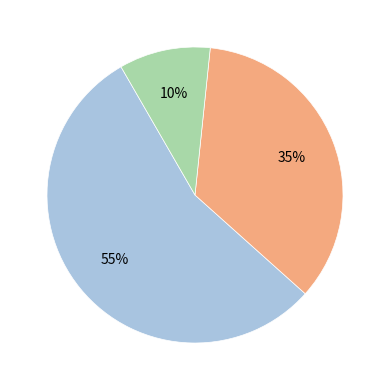

Does any single category account for the majority?

Yes